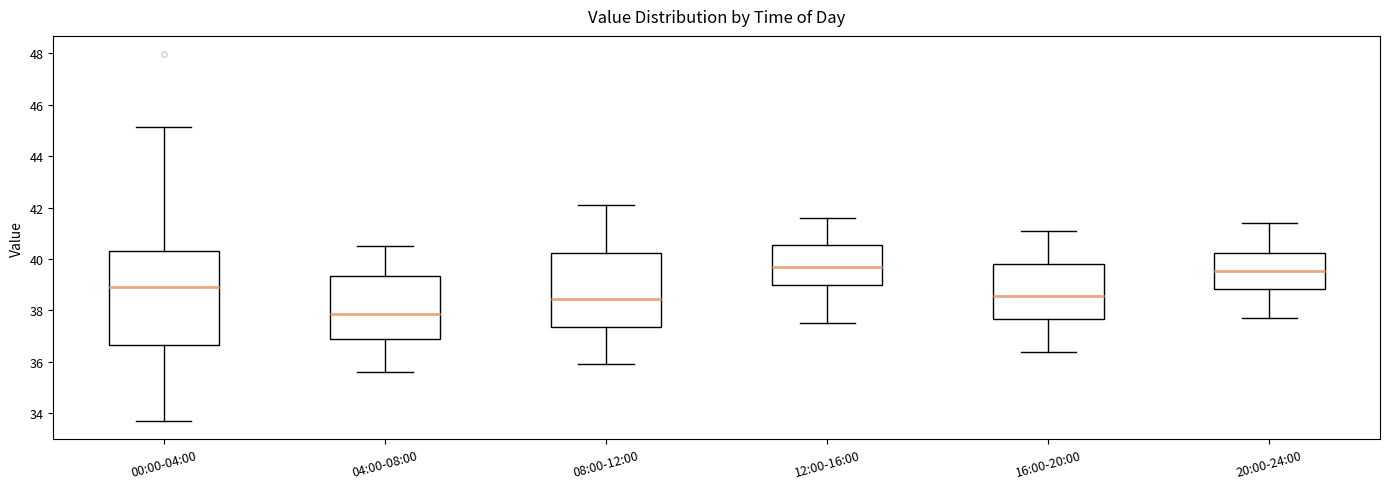

Reading left to right, read every box against the y-axis: the position of its median line, the range the box covers, and the ends of its whiskers. The values are not printed on the chart, so give them approximately, as read against the axis.

00:00-04:00: median 39.0, box 36.6 to 40.4, whiskers 33.8 to 45.2
04:00-08:00: median 37.8, box 37.0 to 39.4, whiskers 35.6 to 40.6
08:00-12:00: median 38.4, box 37.4 to 40.2, whiskers 36.0 to 42.2
12:00-16:00: median 39.8, box 39.0 to 40.6, whiskers 37.6 to 41.6
16:00-20:00: median 38.6, box 37.6 to 39.8, whiskers 36.4 to 41.2
20:00-24:00: median 39.6, box 38.8 to 40.2, whiskers 37.8 to 41.4